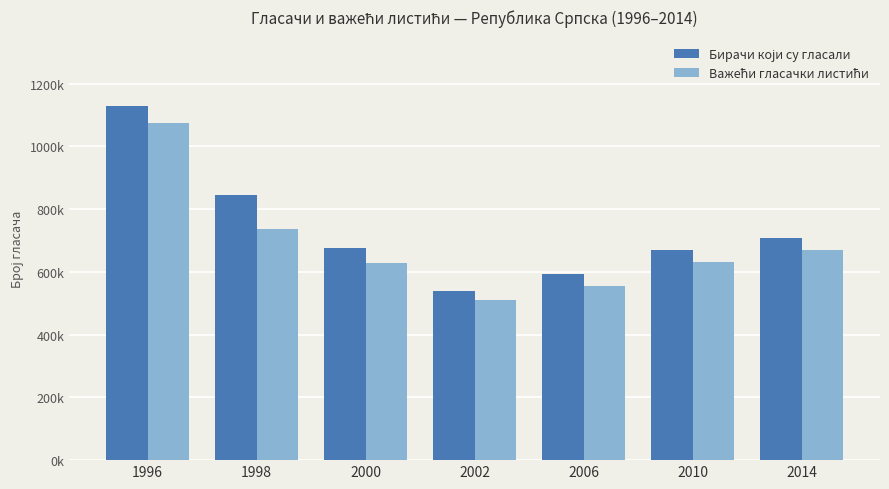

Are the bars horizontal?

No